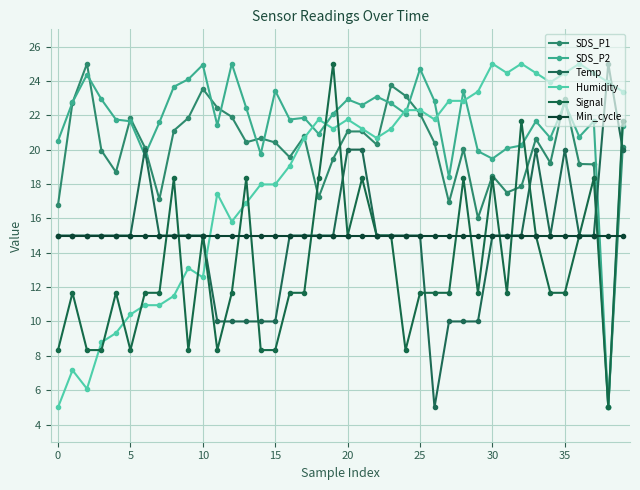

At how many categories does at least one series exceed 15?

40